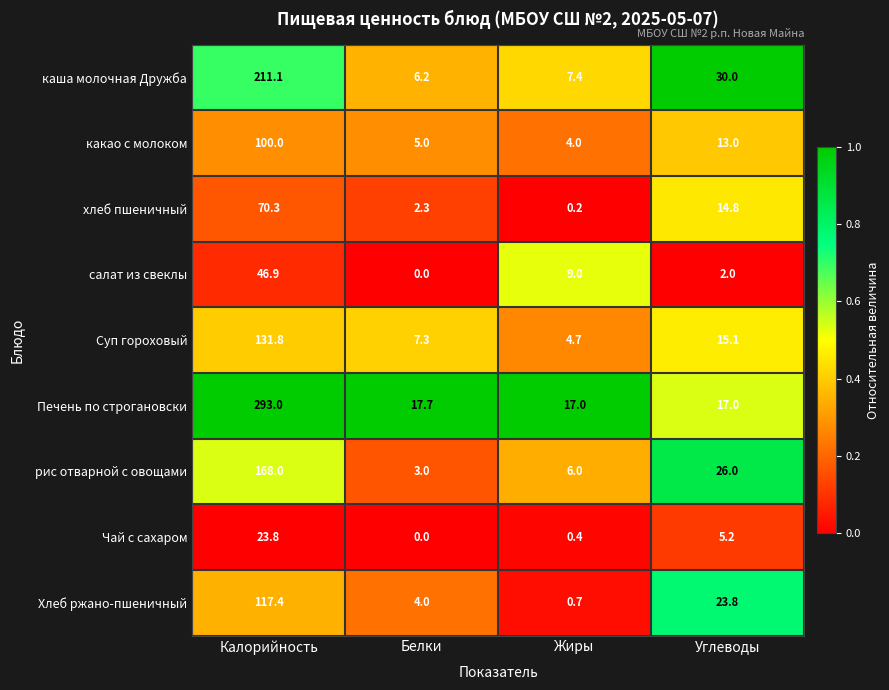

The Хлеб ржано-пшеничный series shows 59.2 at Калорийность. True or false?

False